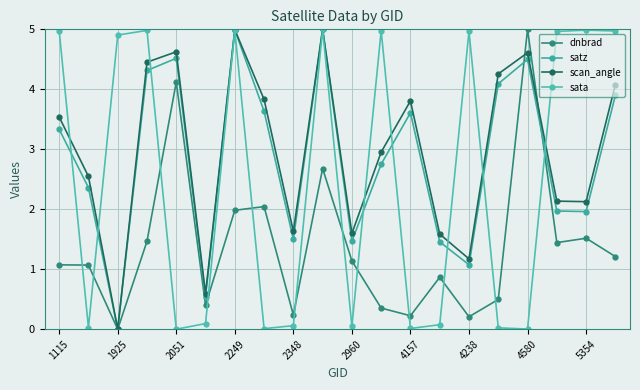

What is the sum of all sata values?

50.1